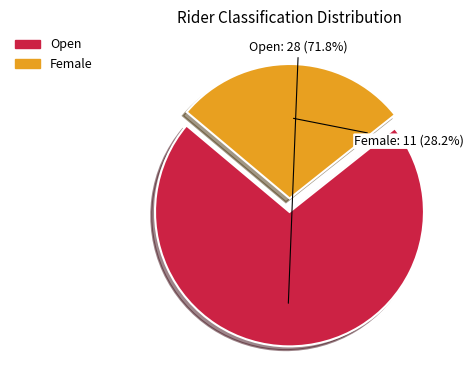

How many slices are in this pie chart?

2